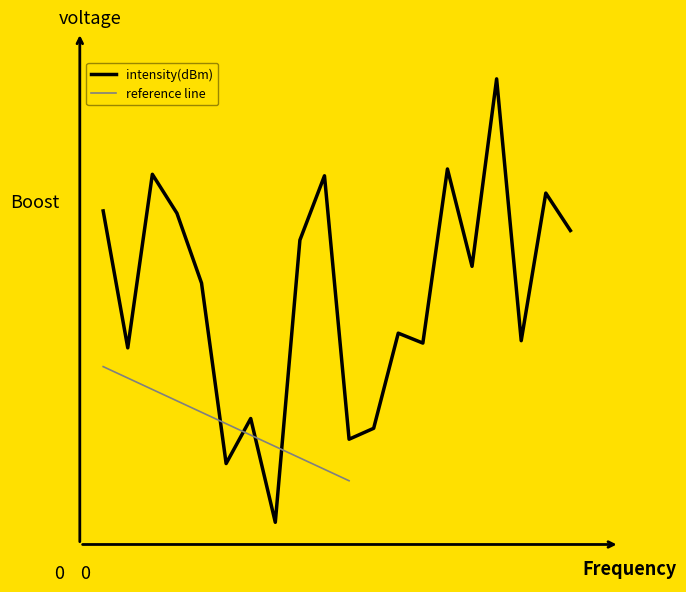

Does the chart have visible grid lines?

No